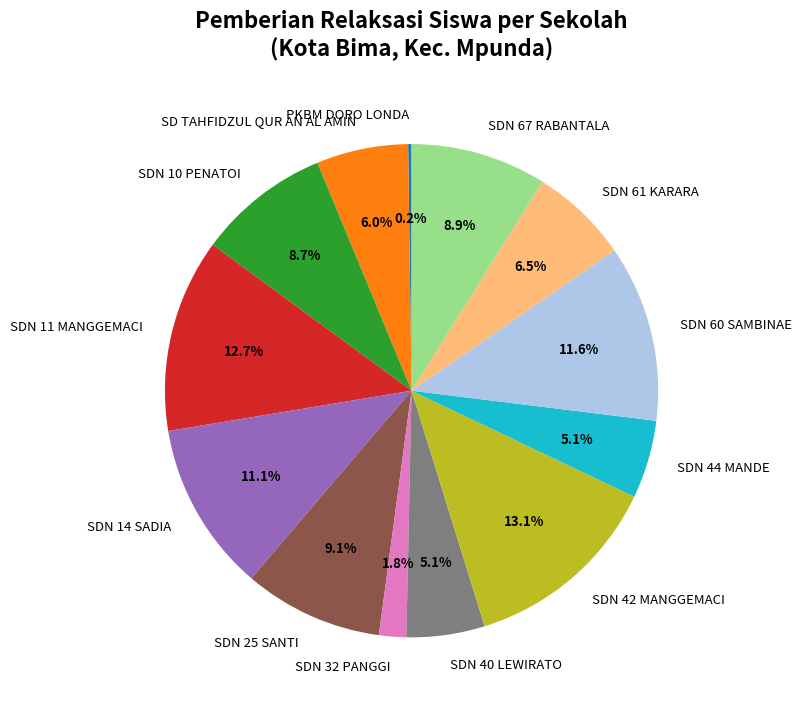

To the nearest percent, what is the combined percentage of SDN 42 MANGGEMACI and SDN 10 PENATOI?

22%